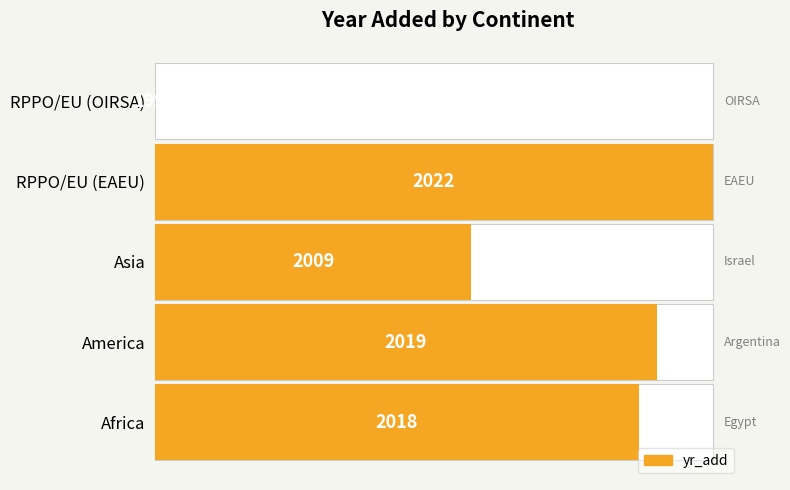

Between Africa and America, which is larger?

America